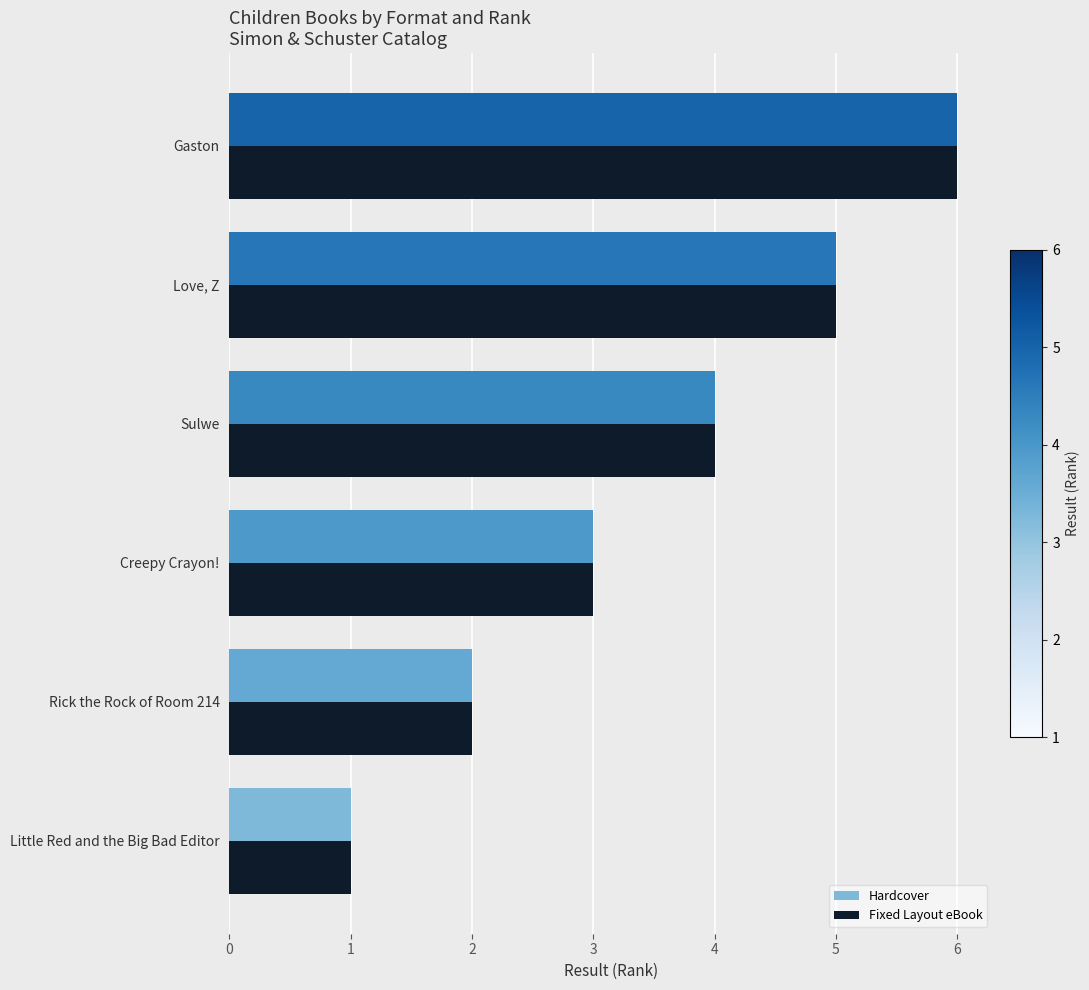

What are all the series names shown in the legend?

Hardcover, Fixed Layout eBook